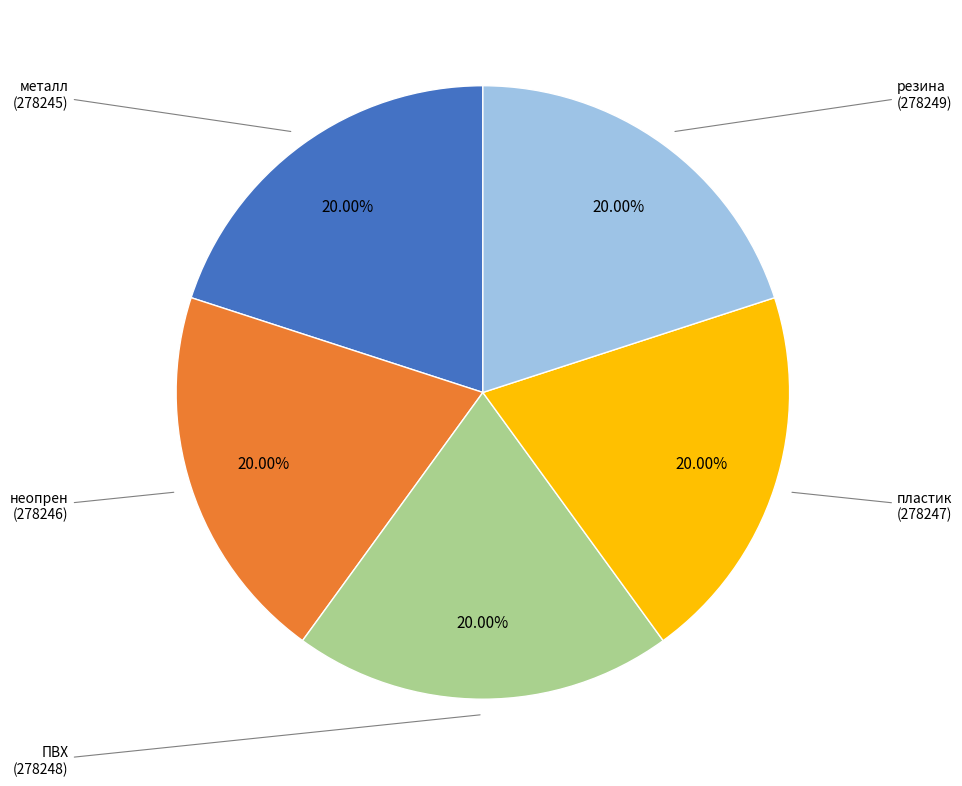

What is the ratio of the value at пластик to the value at неопрен?

1.0